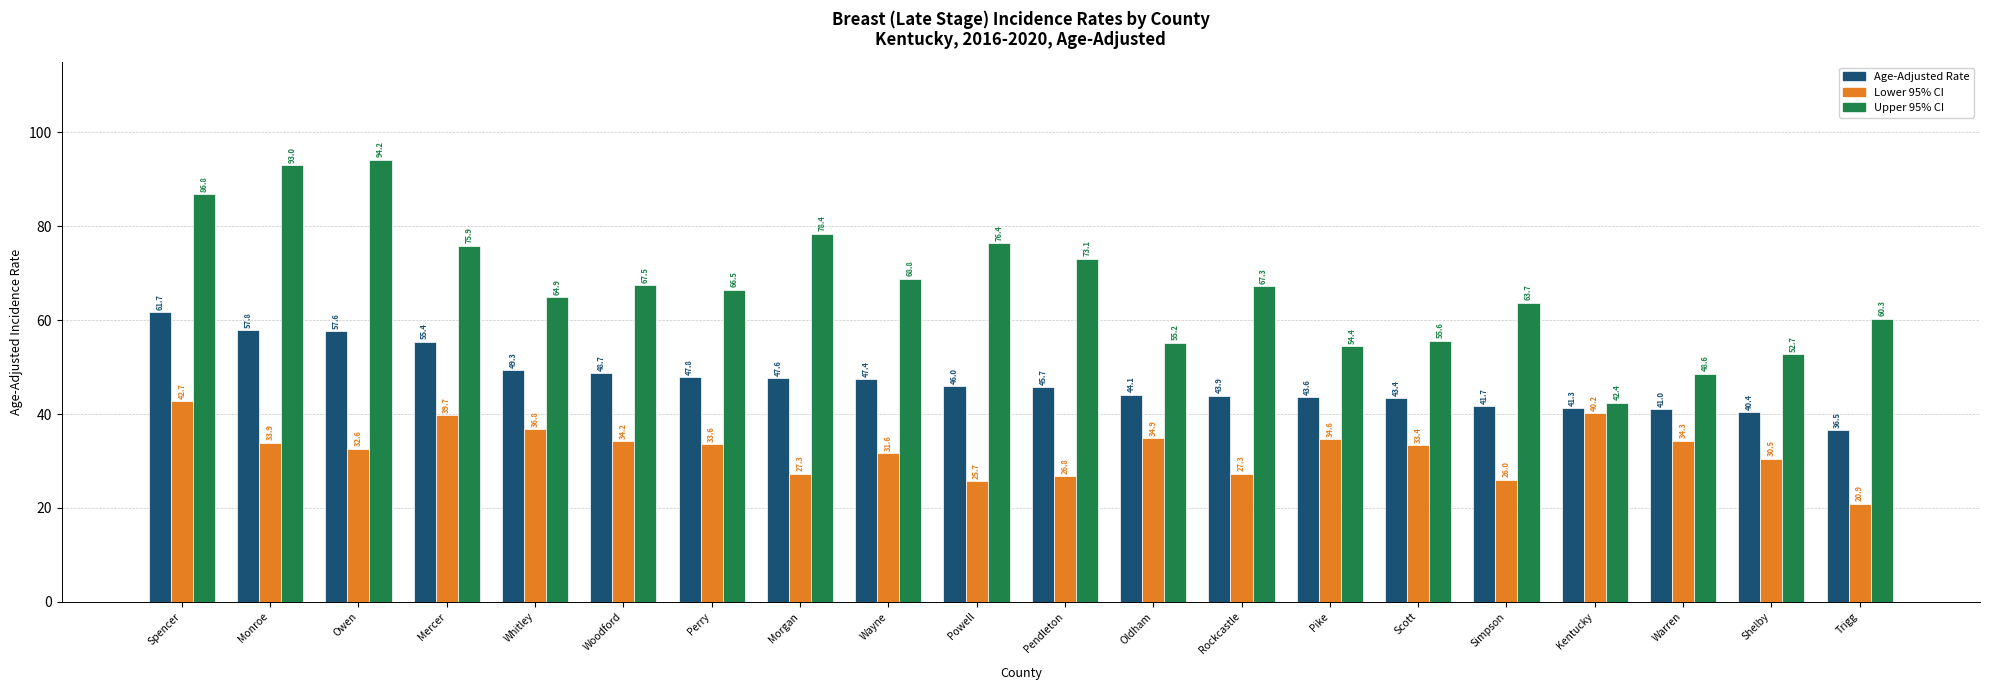

At Owen, list the series in order from largest to smallest.

Upper 95% CI, Age-Adjusted Rate, Lower 95% CI